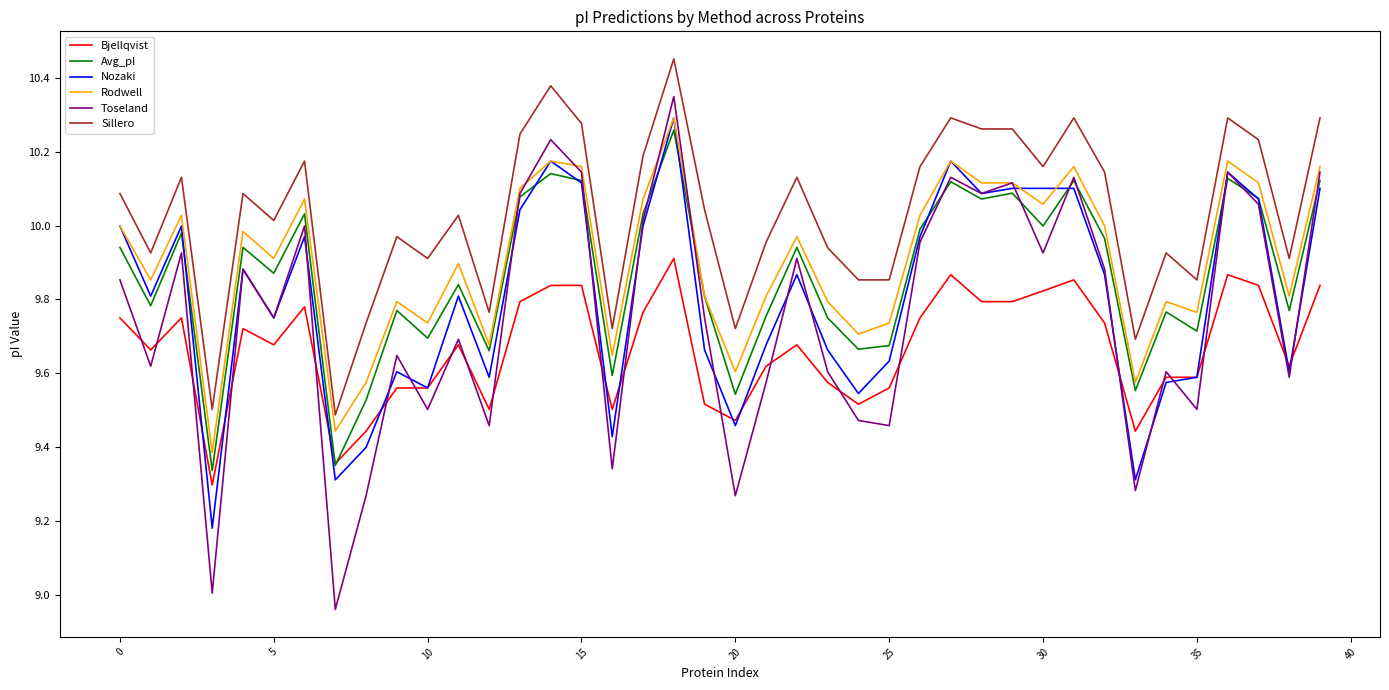

Which series has the largest total across all categories?

Sillero